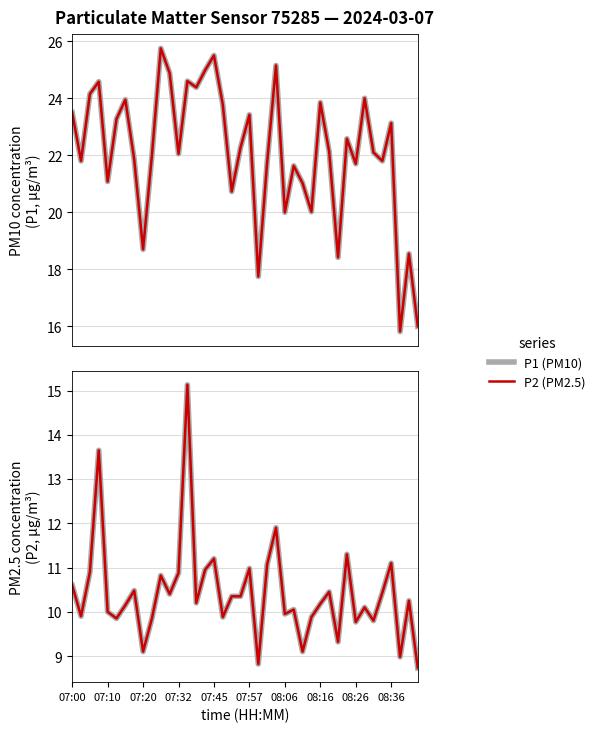

What is the difference between the maximum and minimum values in the P1 (PM10) line series?

9.9